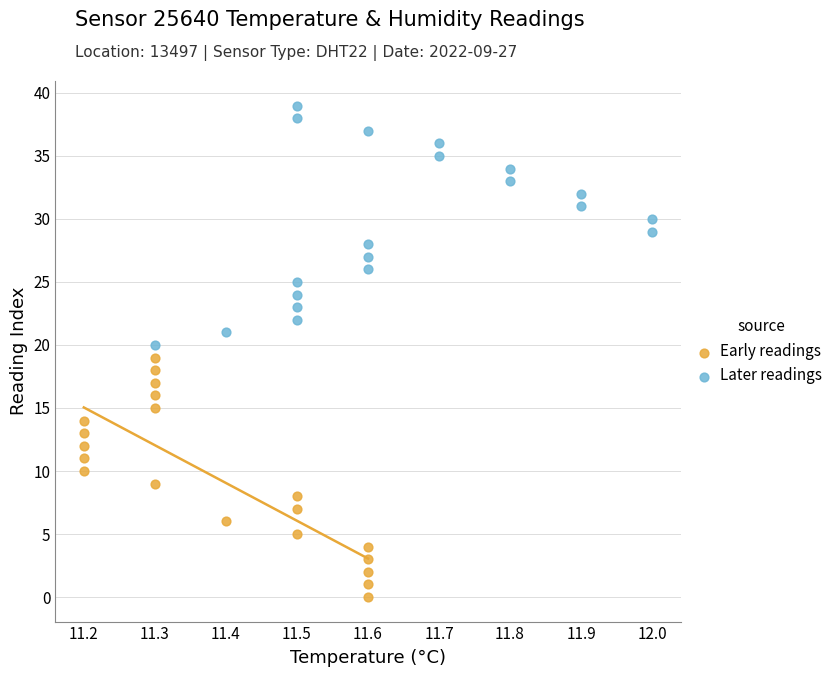

Which series contains the lowest Y value?

Early readings